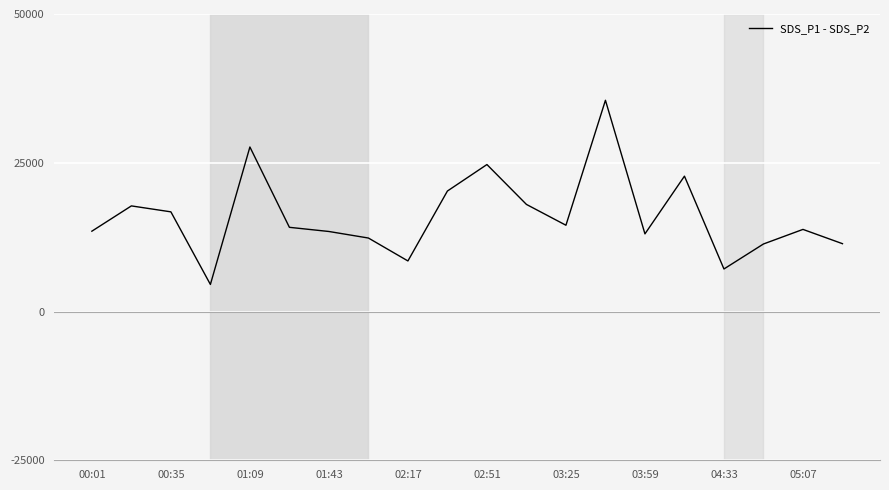

What is the difference between the maximum and minimum values?

30950.0